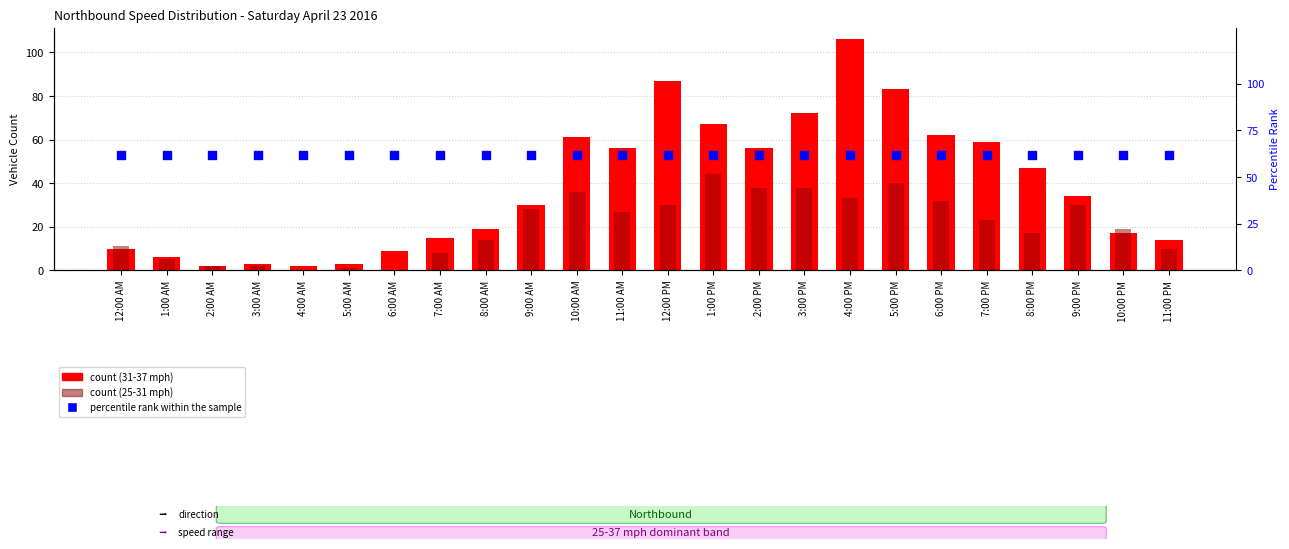

Which series has the widest spread of Y values?

count (31-37 mph)